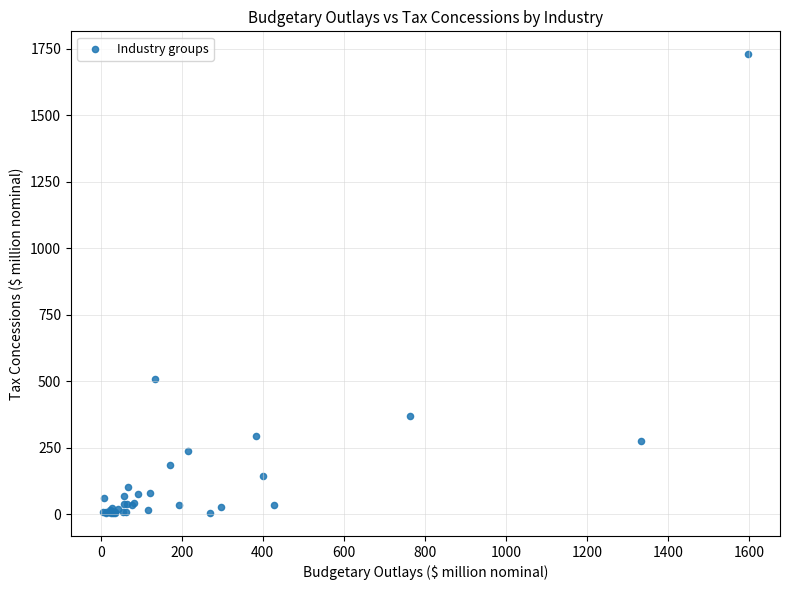

What Y value in the scatter plot is closest to 866?

506.1